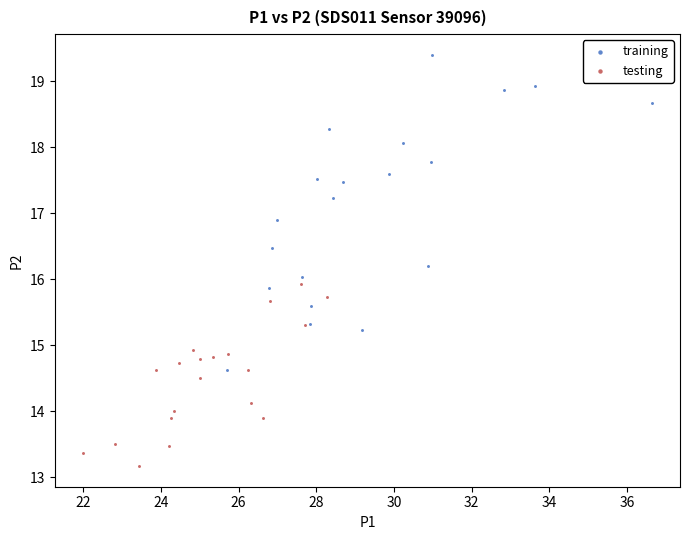

Which series contains the highest Y value?

training